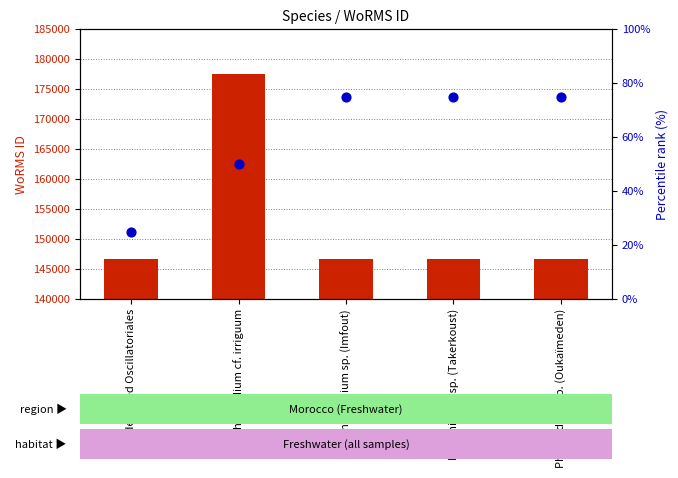

What is the total value across all series at unidentified Oscillatoriales?

146628